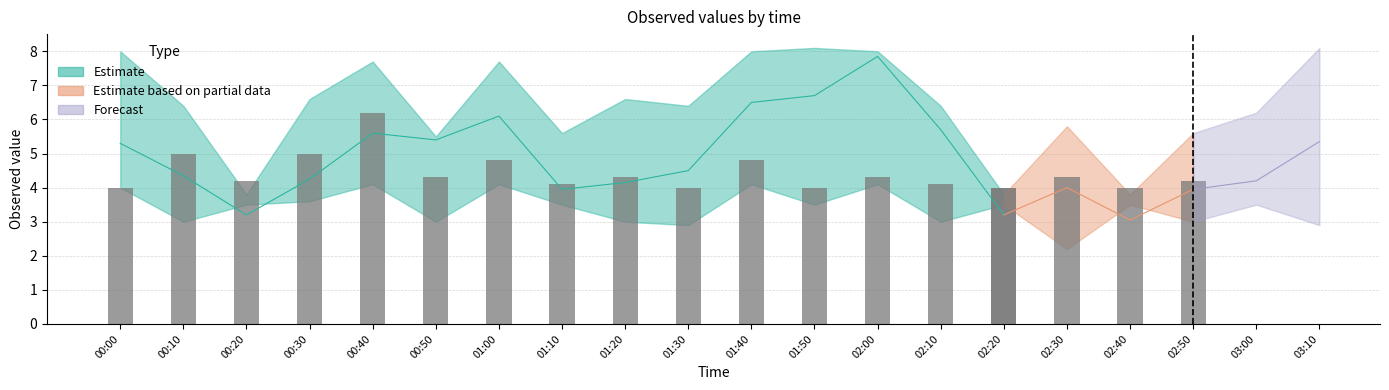

True or false: col_7 has a value of 4.6 at 01:10.

False